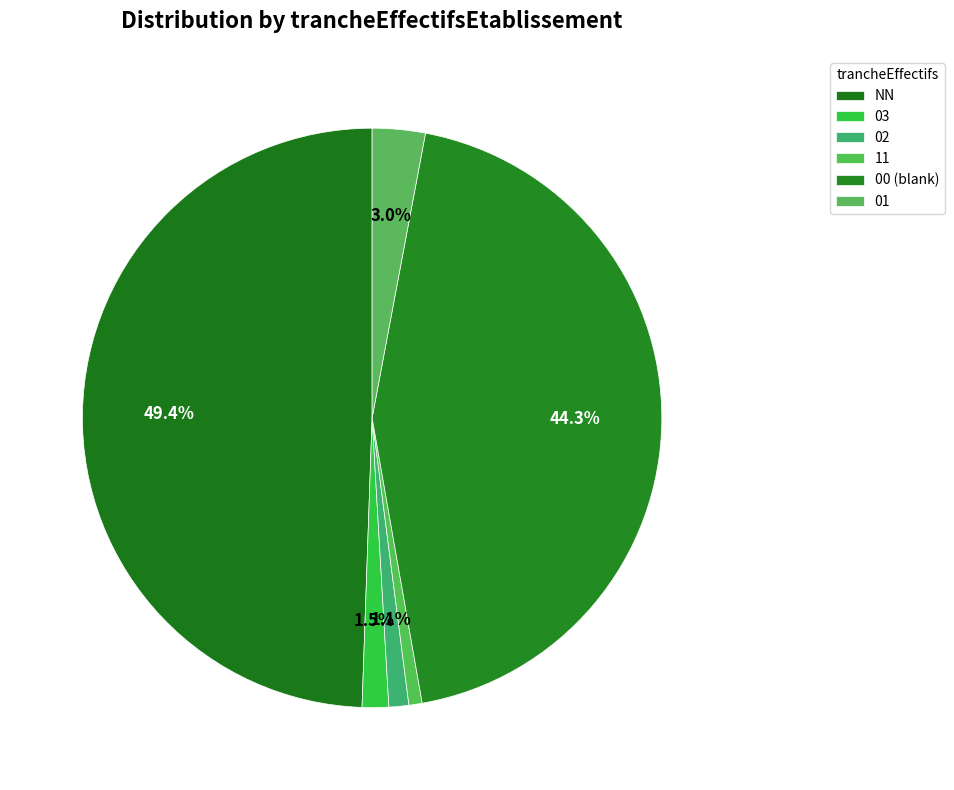

Does any single category account for the majority?

No